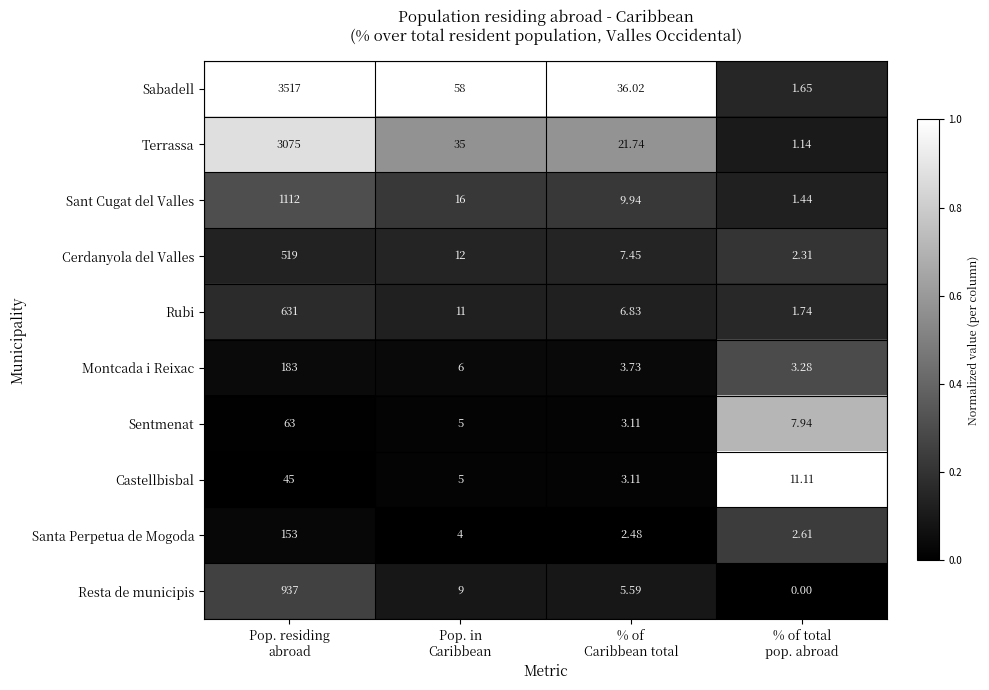

Count the number of data series in this chart.

10